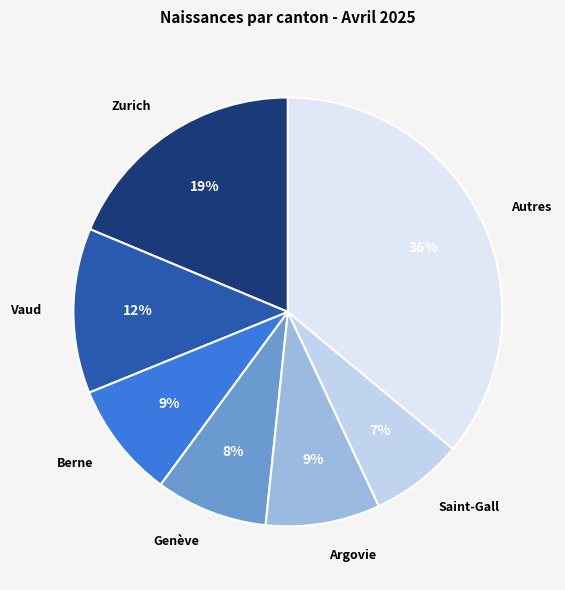

To the nearest percent, what percentage of the pie is Saint-Gall?

7%